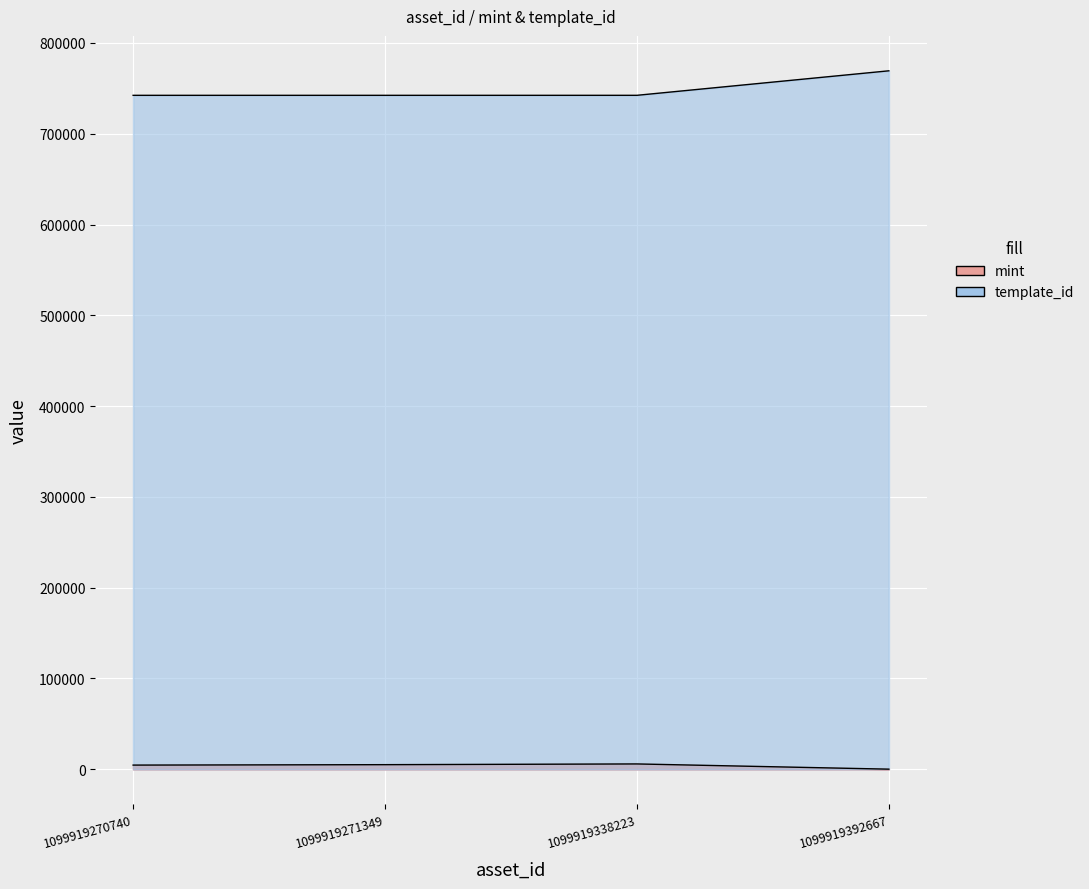

True or false: template_id has more than 1 interior local peaks.

False